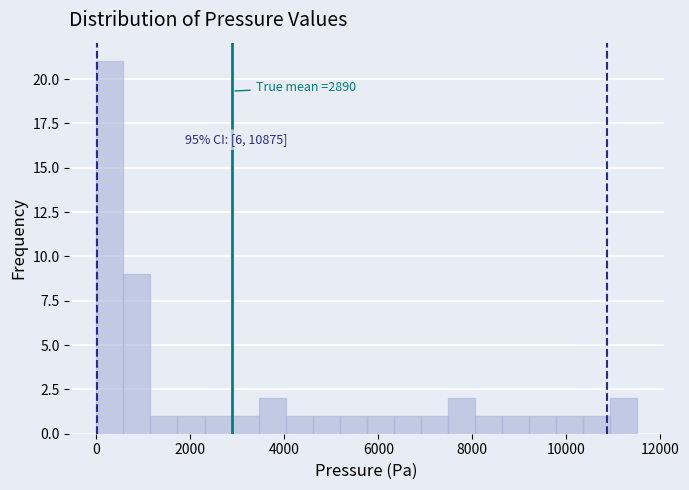

Read against the x-axis, roughly where is the centre of the tallest bar?

200